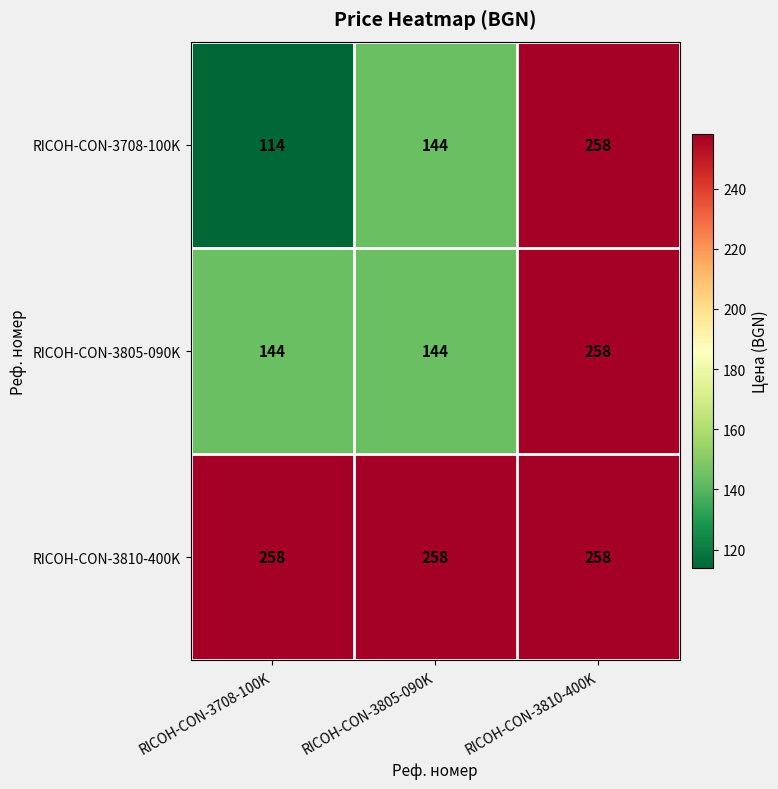

Reading left to right, transcribe all the data shown in this chart.

RICOH-CON-3708-100K: RICOH-CON-3708-100K=114	RICOH-CON-3805-090K=144	RICOH-CON-3810-400K=258
RICOH-CON-3805-090K: RICOH-CON-3708-100K=144	RICOH-CON-3805-090K=144	RICOH-CON-3810-400K=258
RICOH-CON-3810-400K: RICOH-CON-3708-100K=258	RICOH-CON-3805-090K=258	RICOH-CON-3810-400K=258